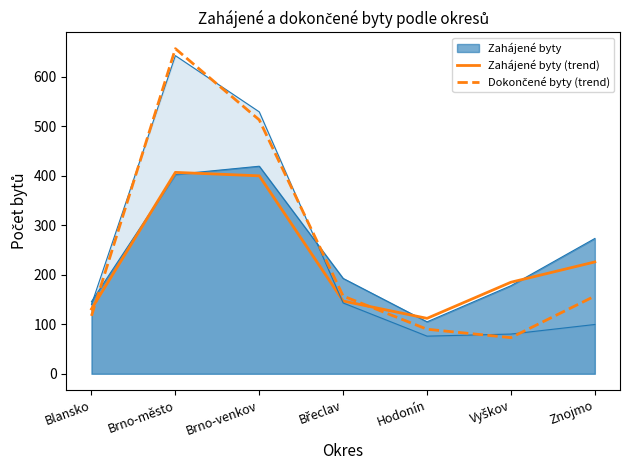

Reading left to right, what are all the values shown in this chart?

Zahájené byty (trend): Blansko=131	Brno-město=407	Brno-venkov=400	Břeclav=147	Hodonín=112	Vyškov=185	Znojmo=226
Dokončené byty (trend): Blansko=117	Brno-město=657	Brno-venkov=513	Břeclav=157	Hodonín=90	Vyškov=73	Znojmo=157